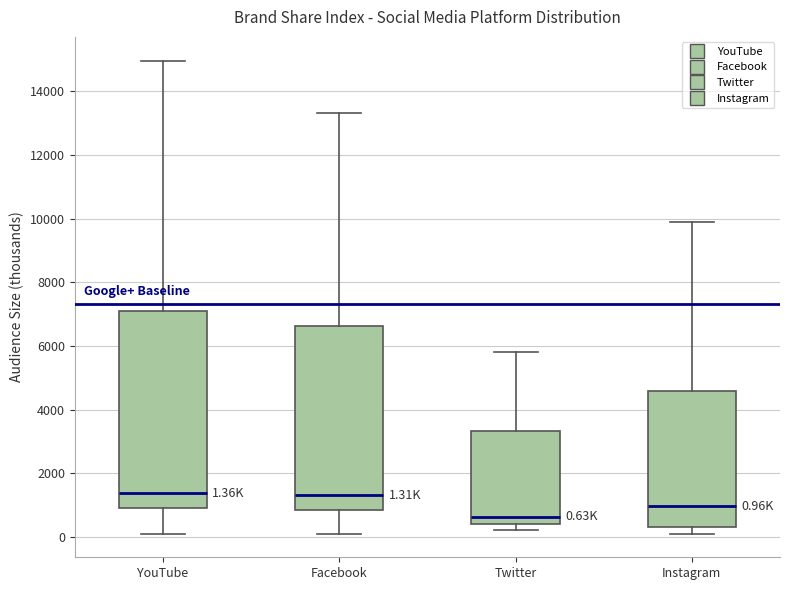

Which box has the lowest median line?

Twitter